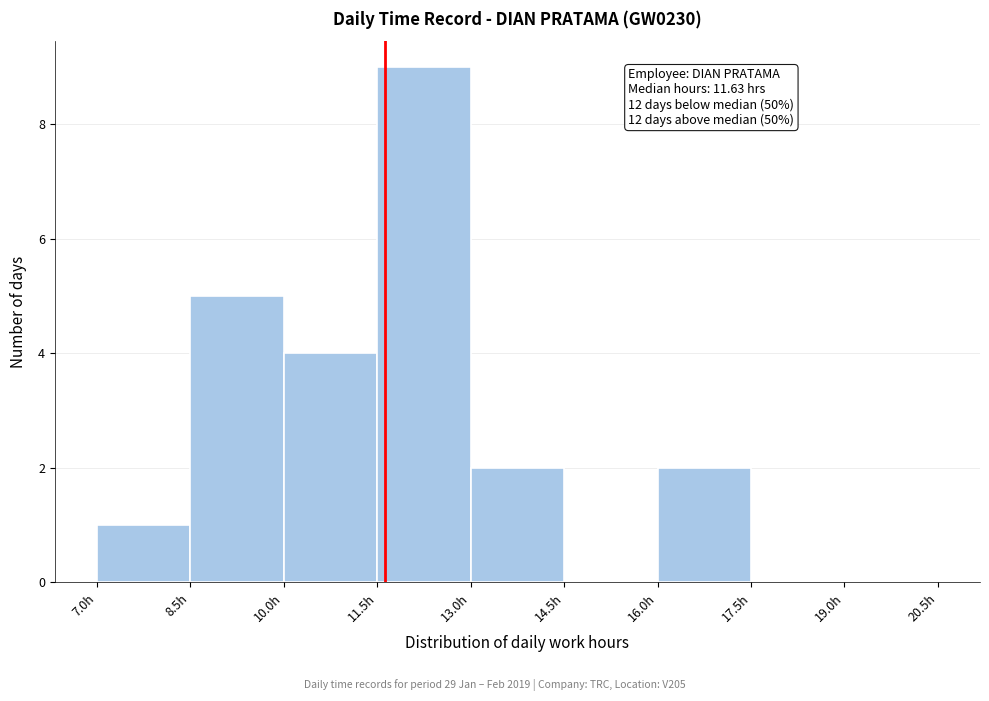

Which range on the x-axis has the tallest bar?

11.5 to 13.0